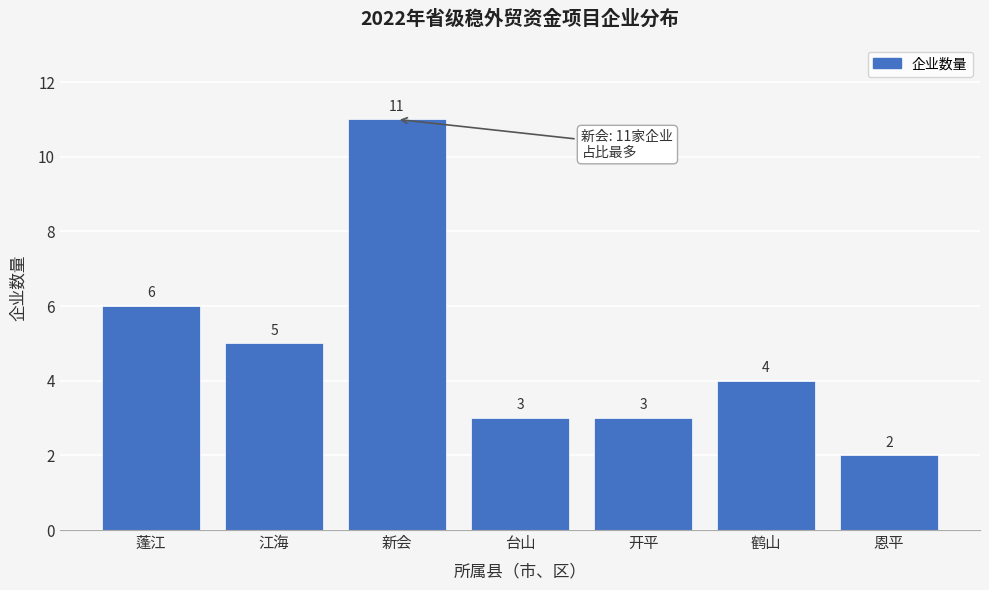

Reading left to right, transcribe all the data shown in this chart.

6	5	11	3	3	4	2